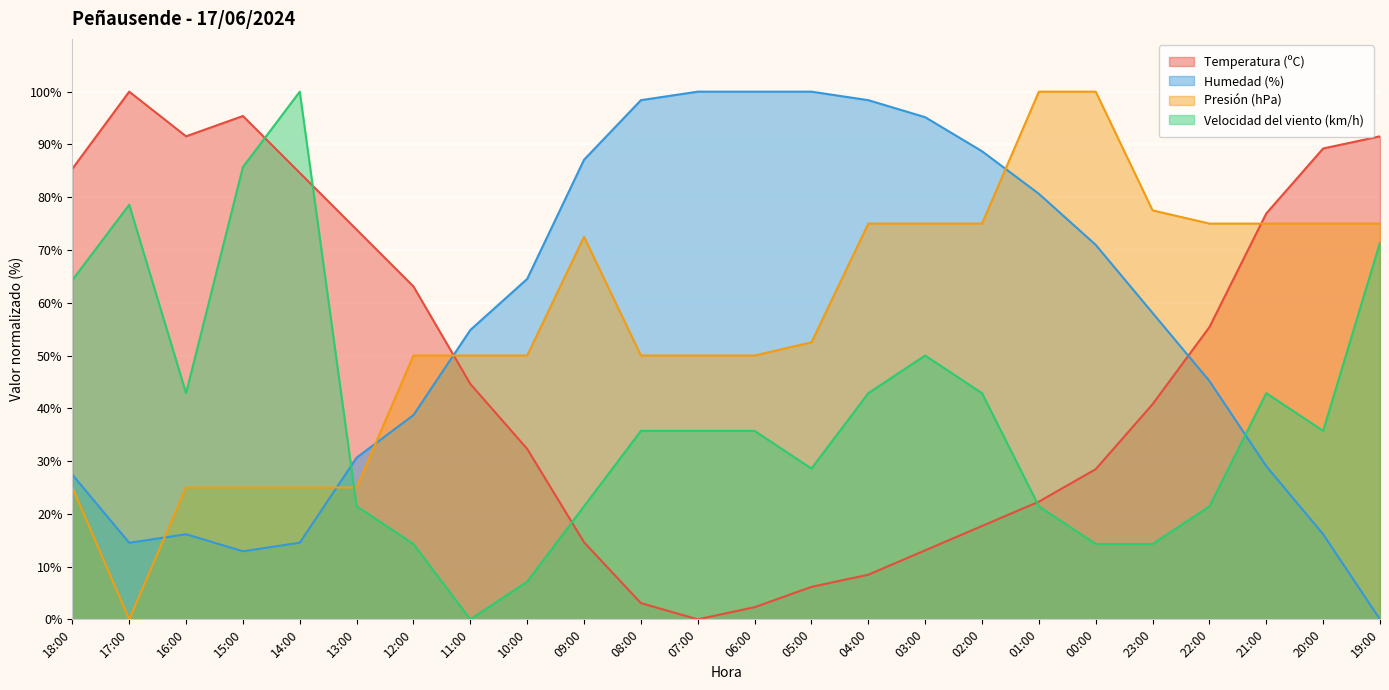

What is the difference between the maximum and minimum values in the Temperatura (ºC) series?

100.0